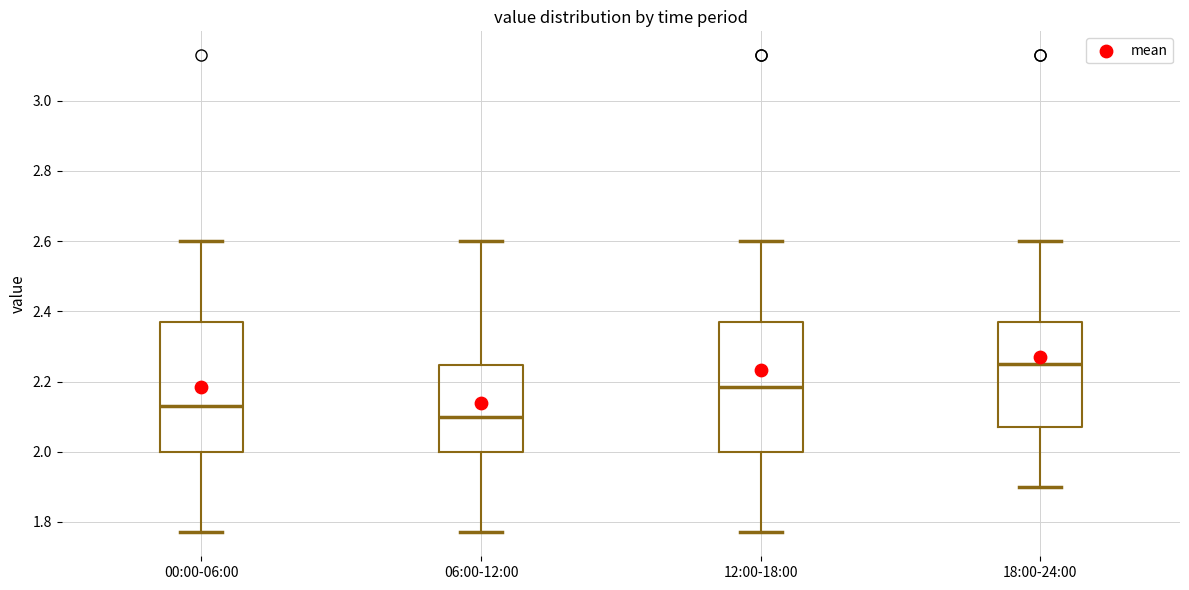

Reading left to right, read every box against the y-axis: the position of its median line, the range the box covers, and the ends of its whiskers. The values are not printed on the chart, so give them approximately, as read against the axis.

00:00-06:00: median 2.14, box 2.00 to 2.38, whiskers 1.78 to 2.60
06:00-12:00: median 2.10, box 2.00 to 2.24, whiskers 1.78 to 2.60
12:00-18:00: median 2.18, box 2.00 to 2.38, whiskers 1.78 to 2.60
18:00-24:00: median 2.26, box 2.08 to 2.38, whiskers 1.90 to 2.60